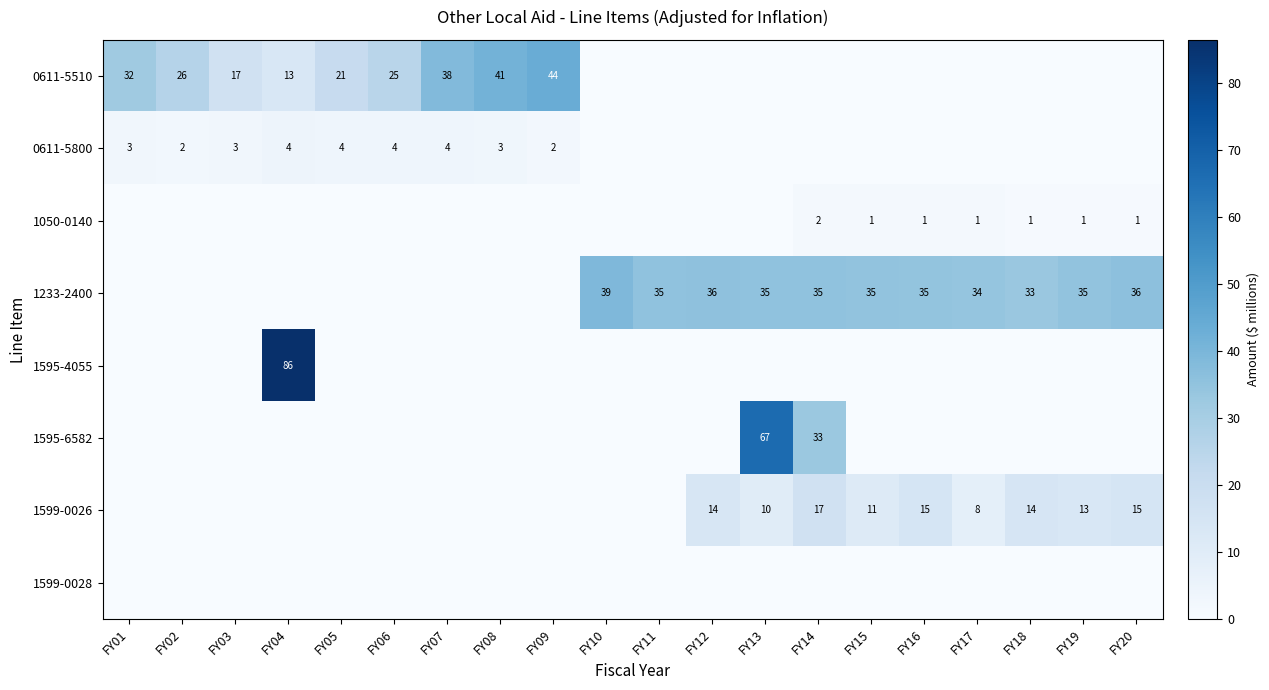

True or false: 0611-5800 has a value of 4 at FY01.

False